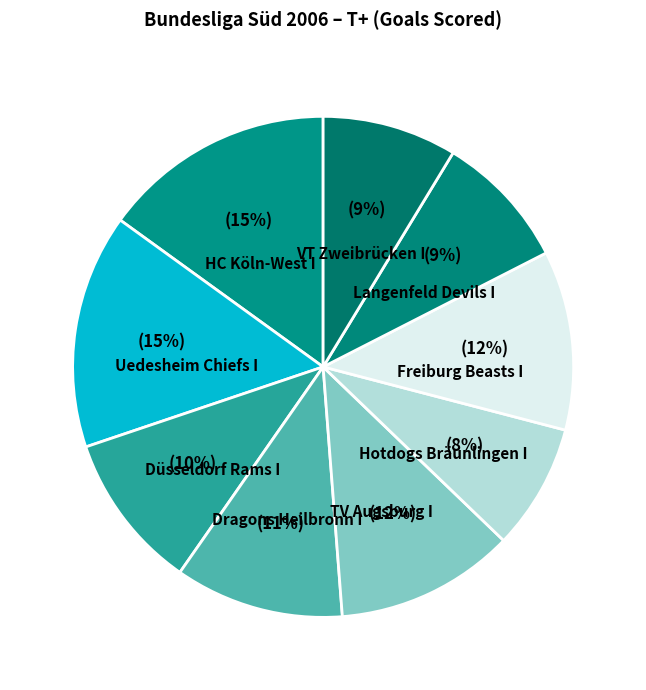

Which category has the biggest portion of the pie?

Uedesheim Chiefs I